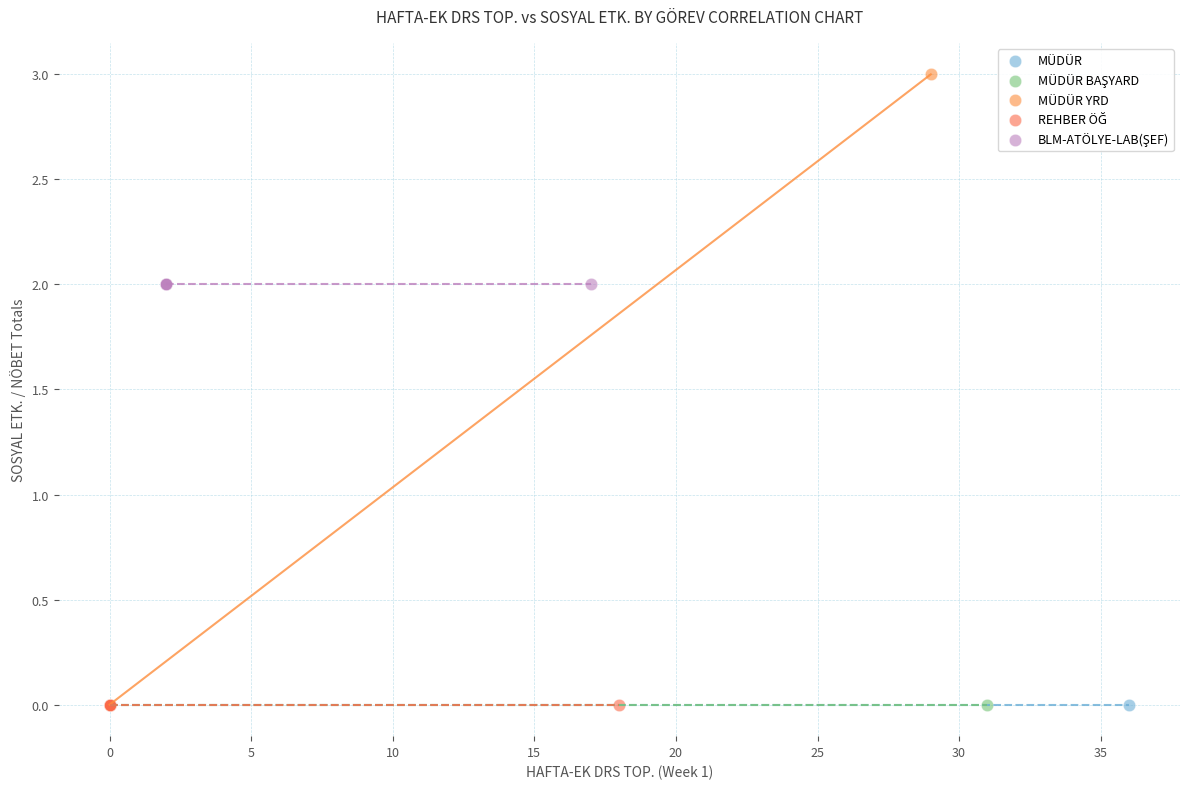

Which series reaches the maximum Y coordinate?

MÜDÜR YRD